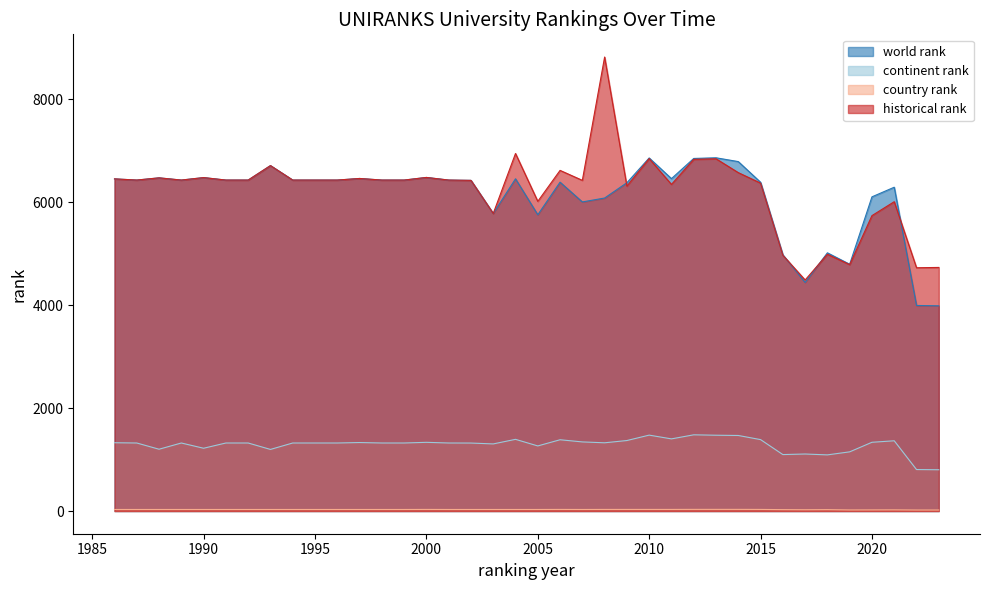

Which category has the highest value across all series?

2008